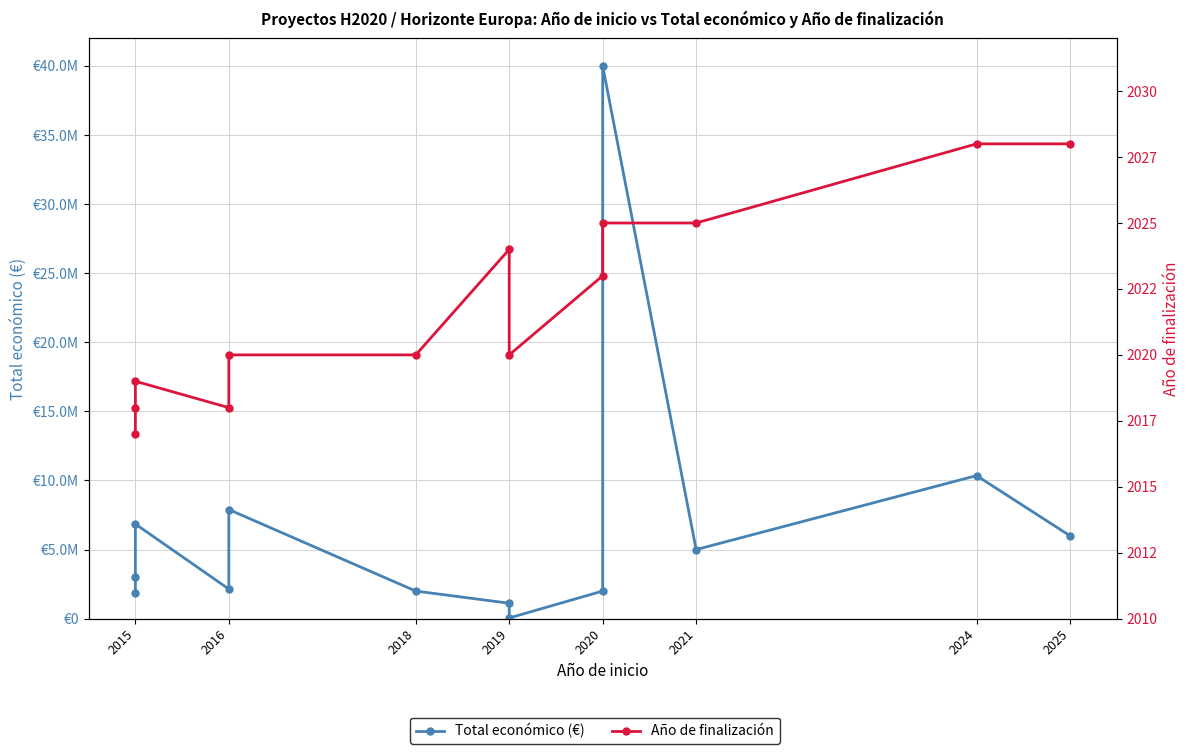

Rank the series by their average value, from highest to lowest.

Total económico (€), Año de finalización